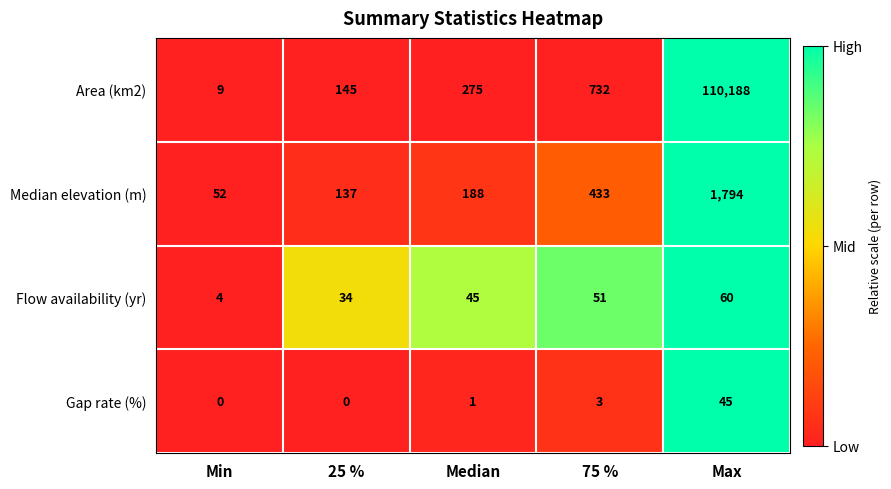

Reading left to right, what are all the values shown in this chart?

Area (km2): 9	145	275	732	110188
Median elevation (m): 52	137	188	433	1794
Flow availability (yr): 4	34	45	51	60
Gap rate (%): 0	0	1	3	45